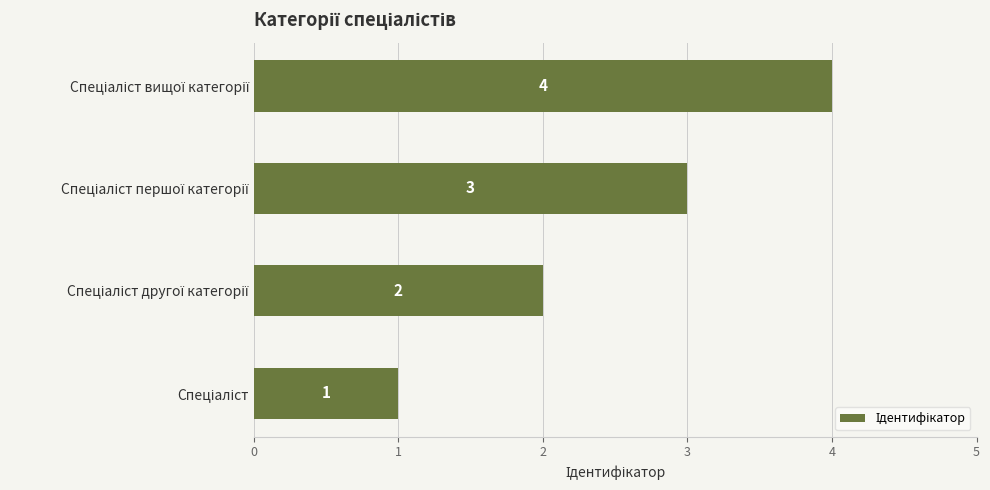

Count the values in the range 2 to 4.

3